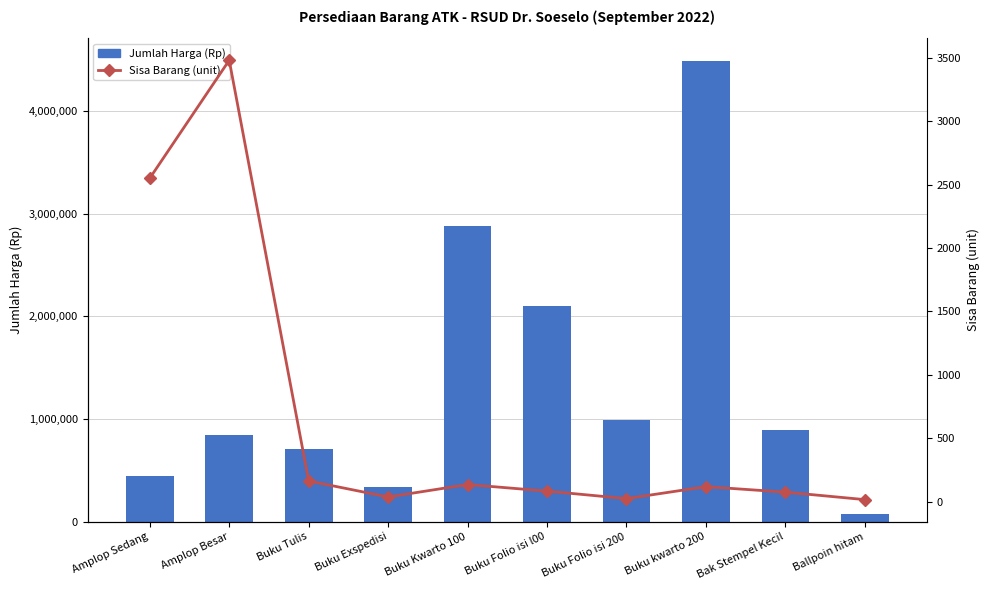

Which label corresponds to the smallest value in the chart?

Ballpoin hitam